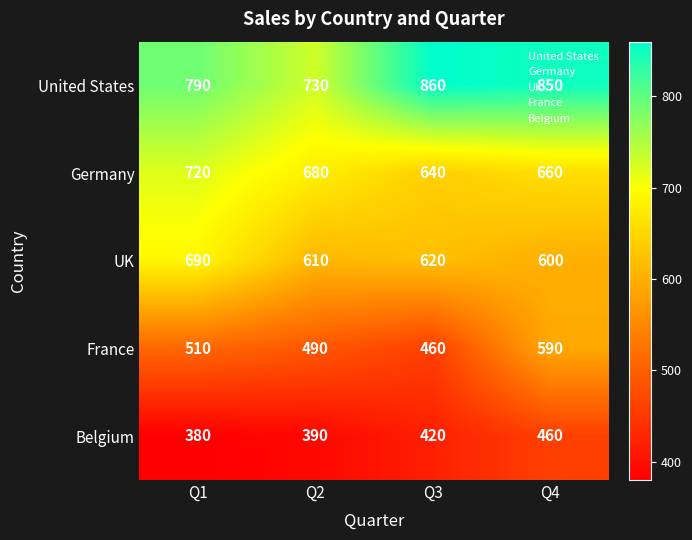

Which label corresponds to the largest value in the chart?

Q3